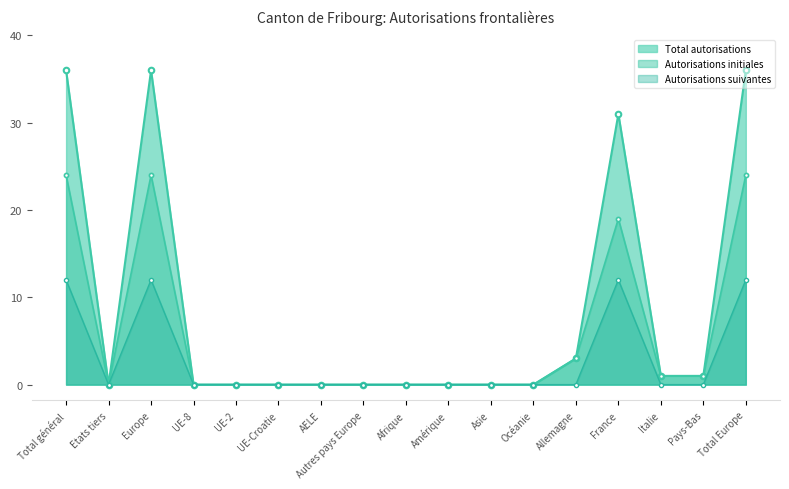

List the series in order of their peak value, lowest first.

Autorisations suivantes, Autorisations initiales, Total autorisations